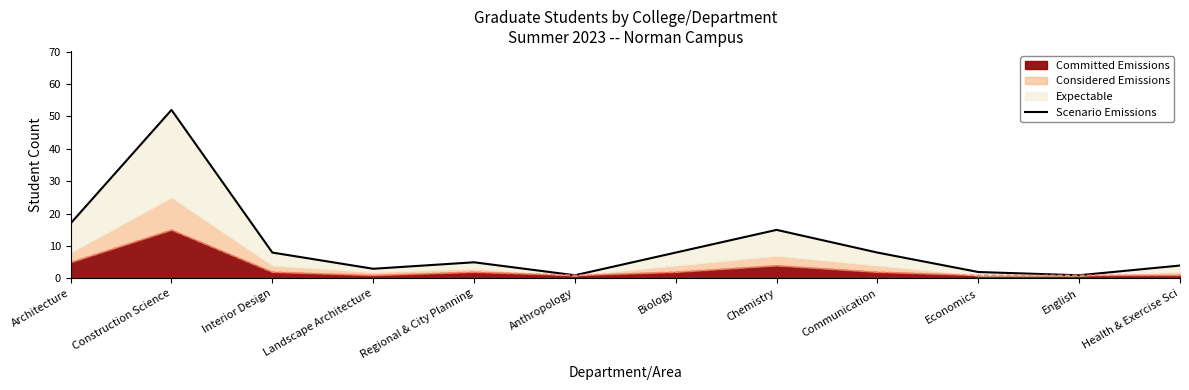

At which label is the value closest to 26?

Architecture